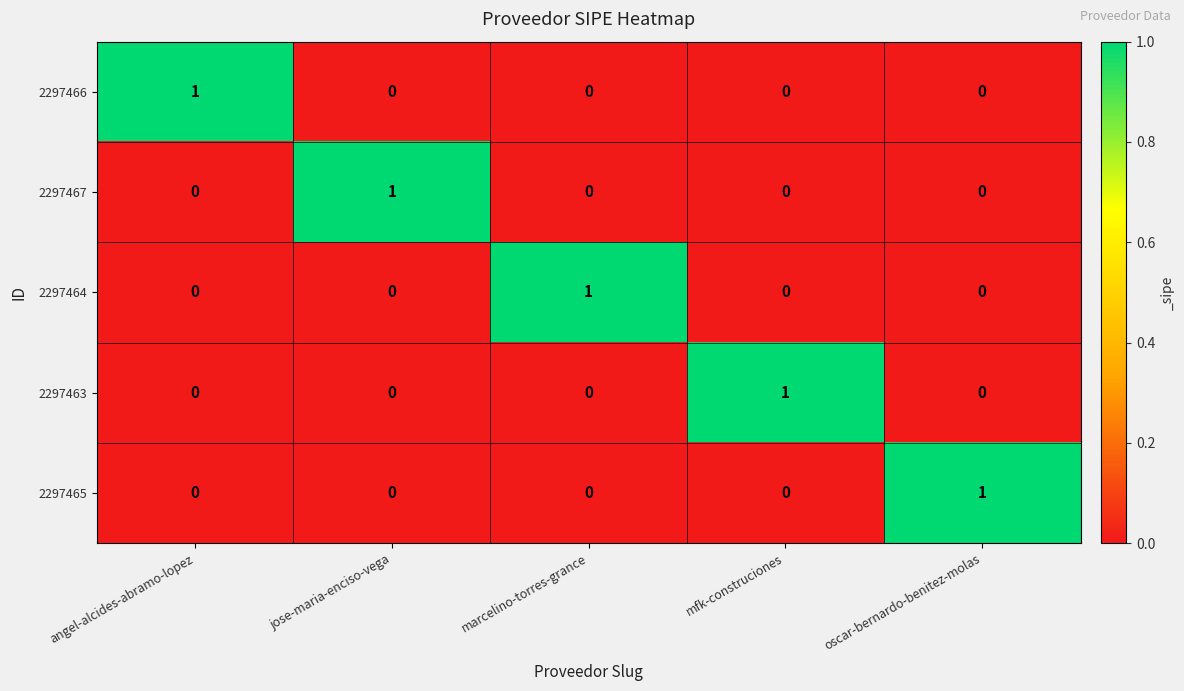

The 2297464 series shows 0 at jose-maria-enciso-vega. True or false?

True